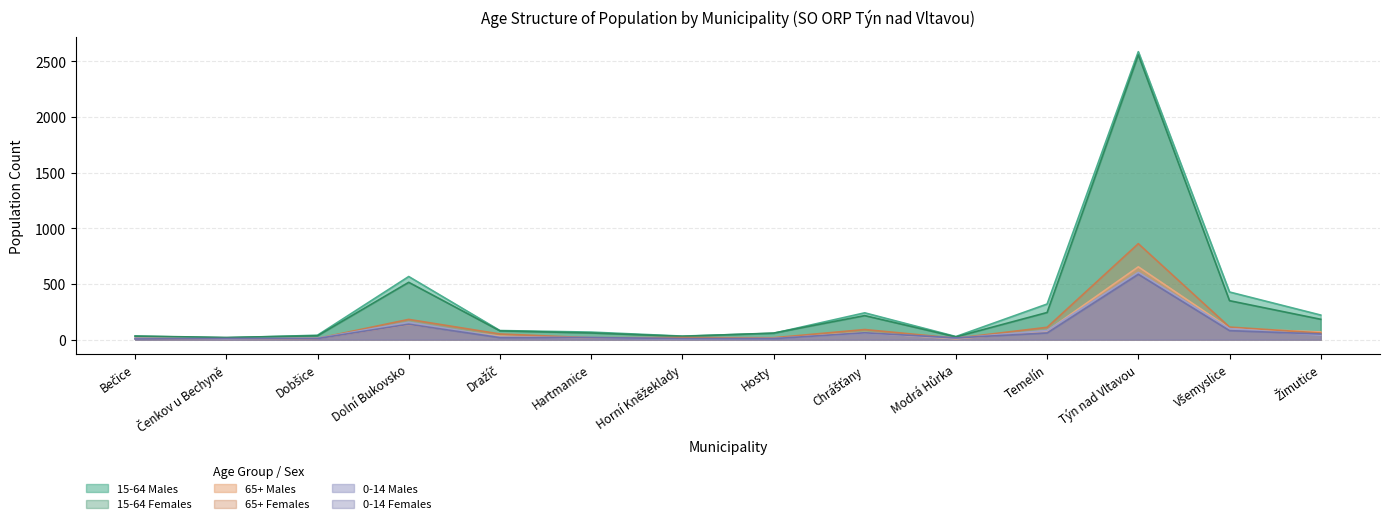

At which category does 15-64 Males reach its first local peak?

Dolní Bukovsko